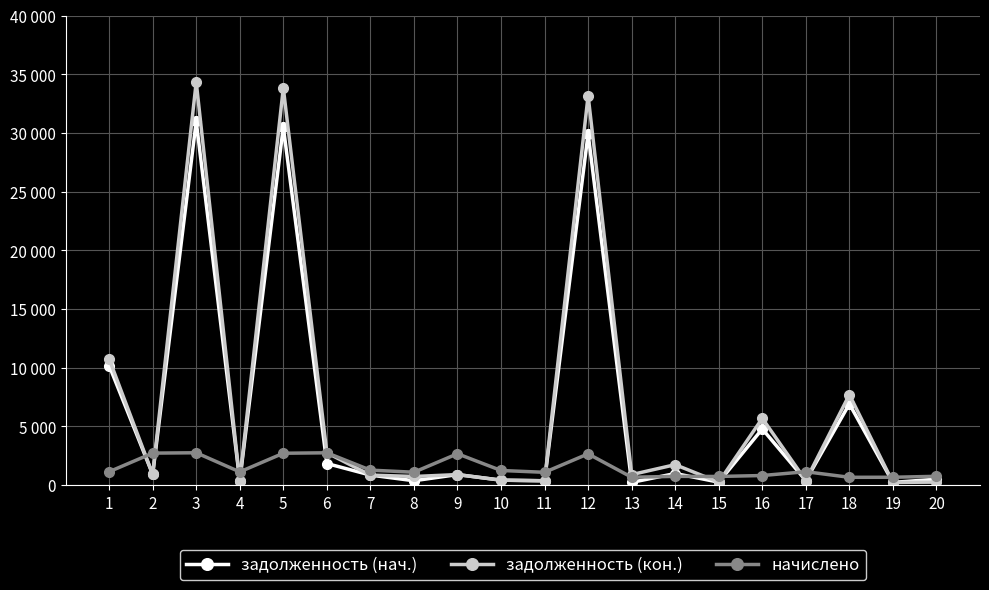

Which has a higher value, 19 or 15?

15